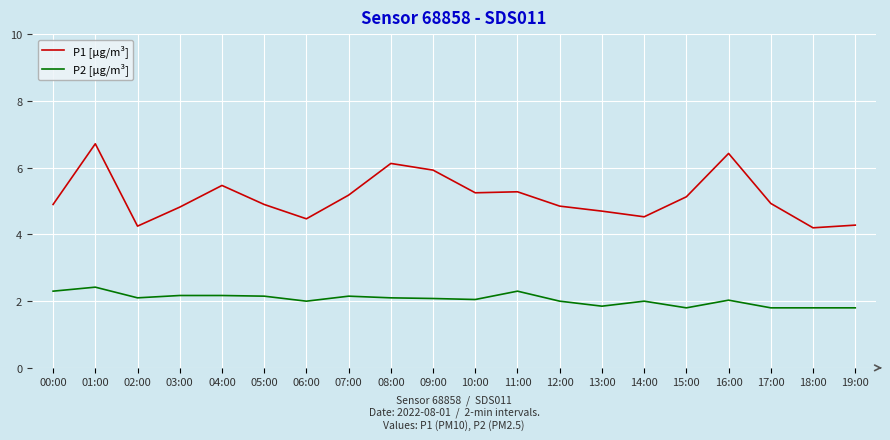

Is it true that P1 [µg/m³] equals 4.2 at 02:00?

True